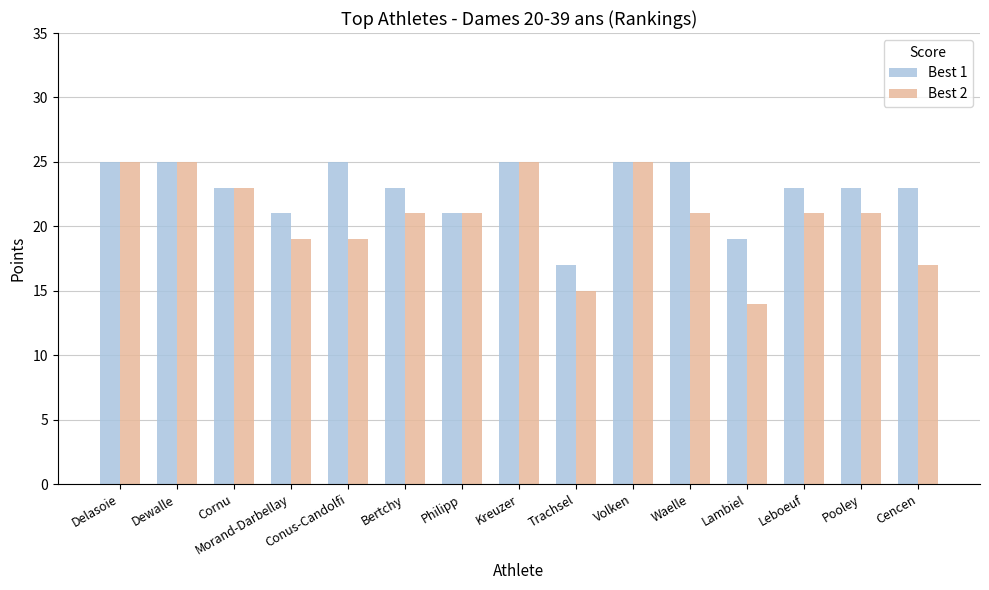

Is the value of Best 2 at Leboeuf greater than the value of Best 1 at Dewalle?

No